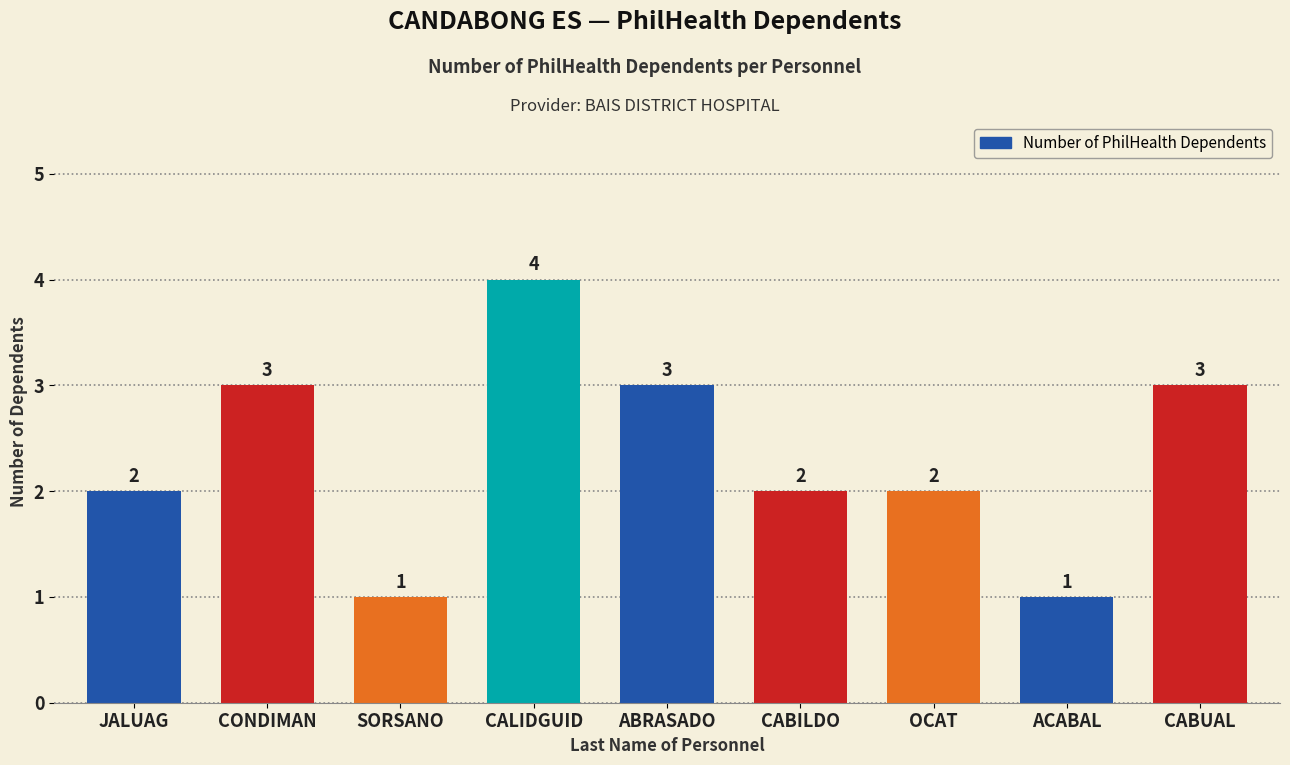

True or false: the data shows 0 at SORSANO.

False